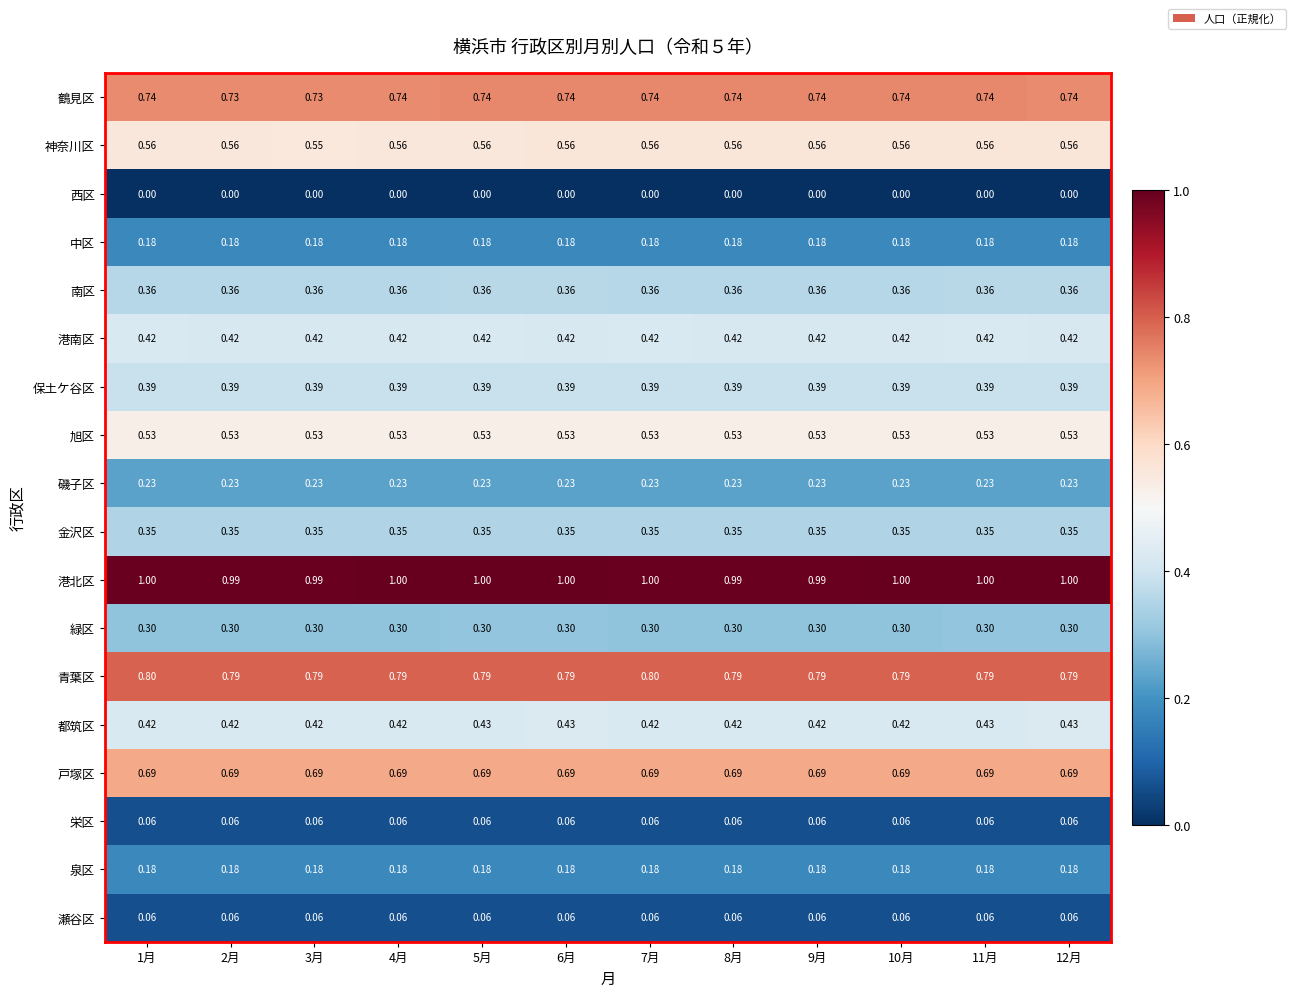

Which series has the largest total across all categories?

港北区